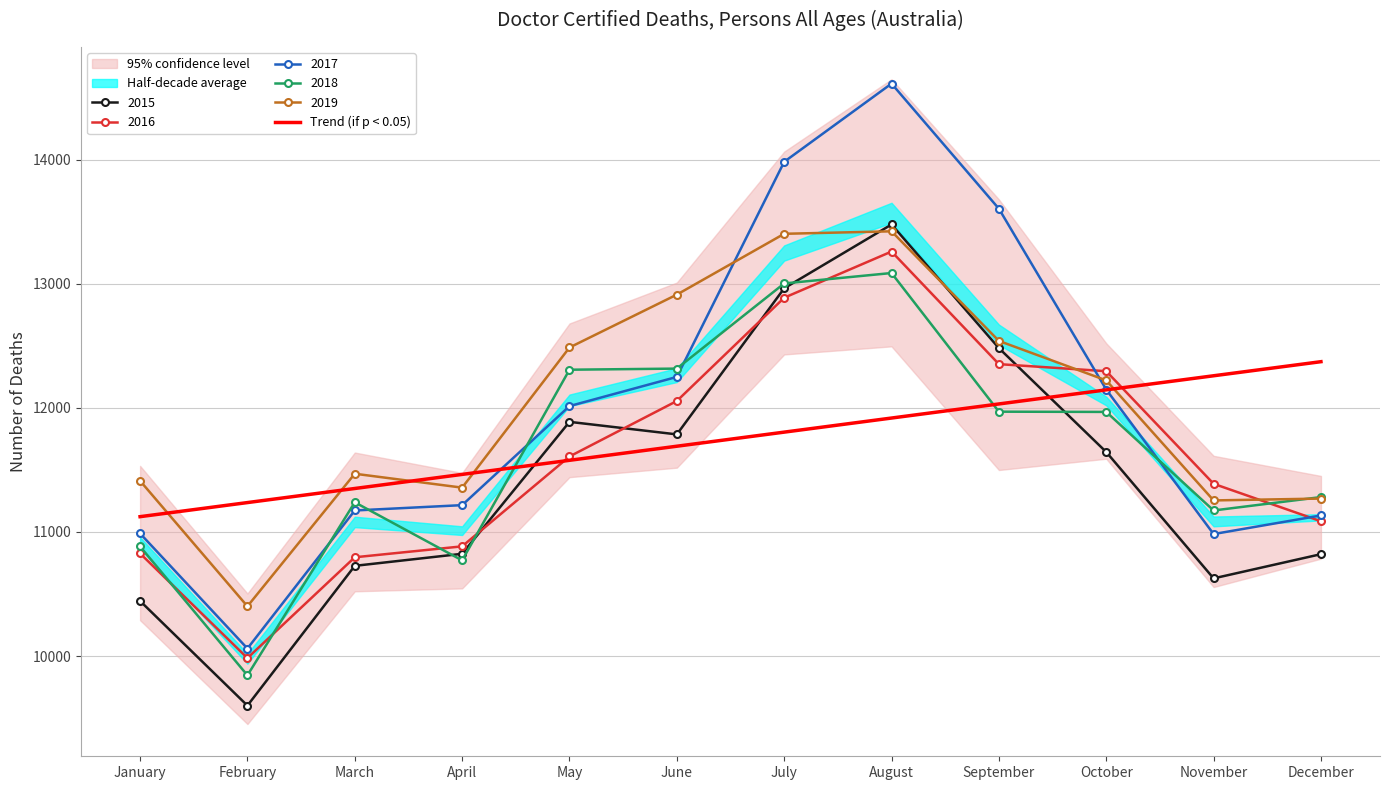

Rank the categories by value from lowest to highest.

January, February, March, April, May, June, July, August, September, October, November, December